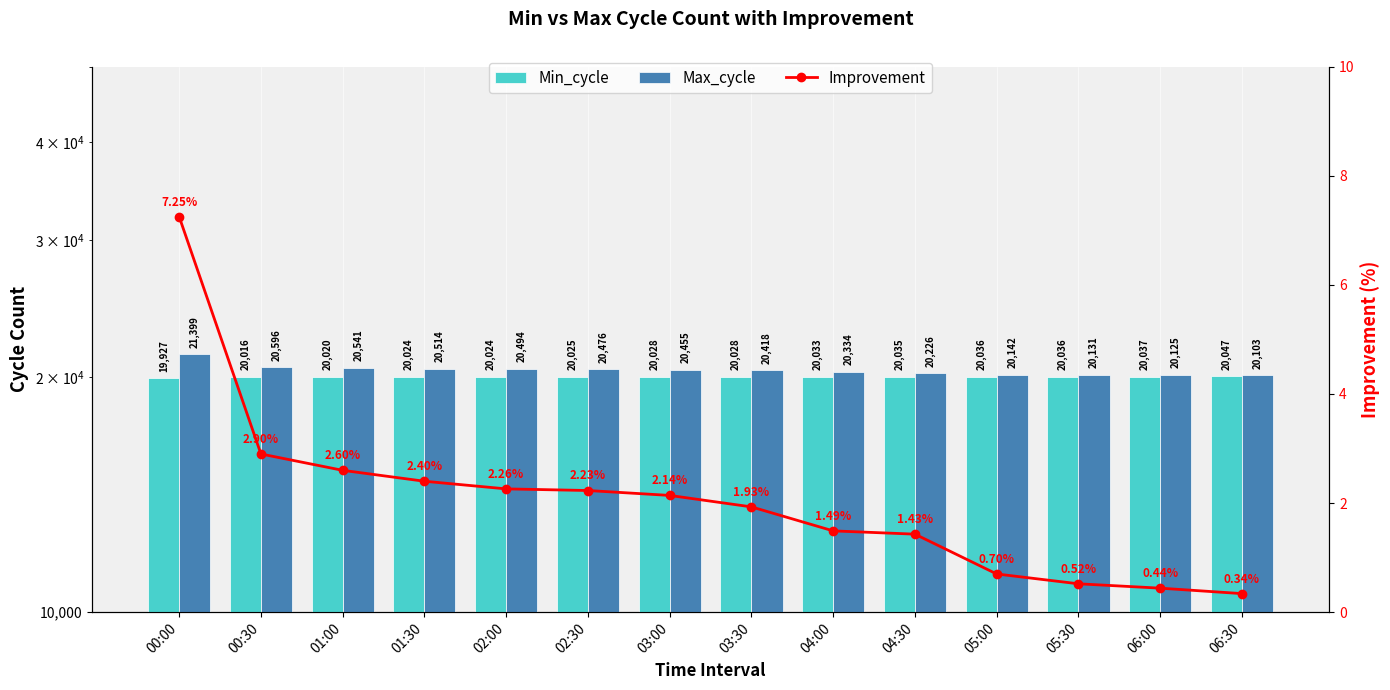

Which series has the largest range (max minus min)?

Max_cycle